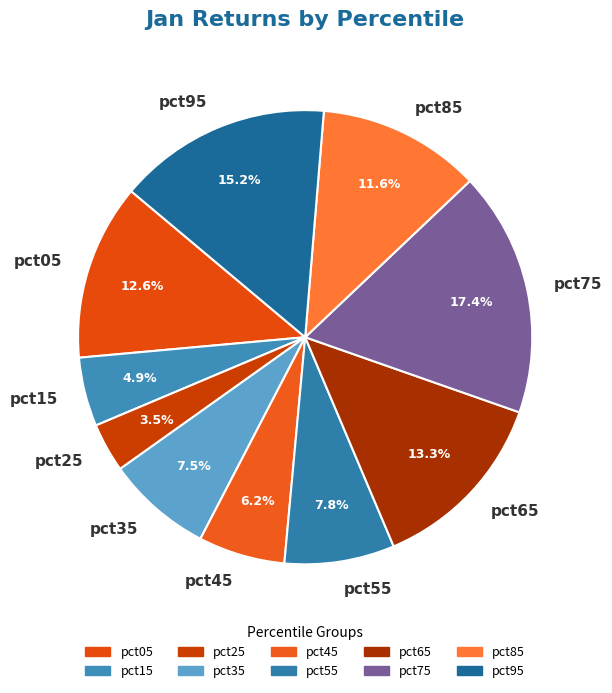

How many segments does this pie chart have?

10